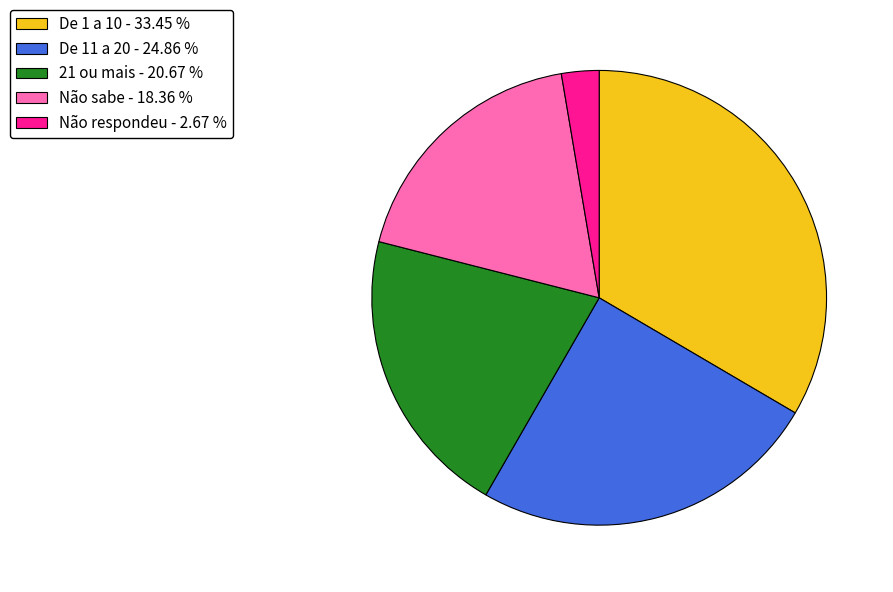

How many segments does this pie chart have?

5